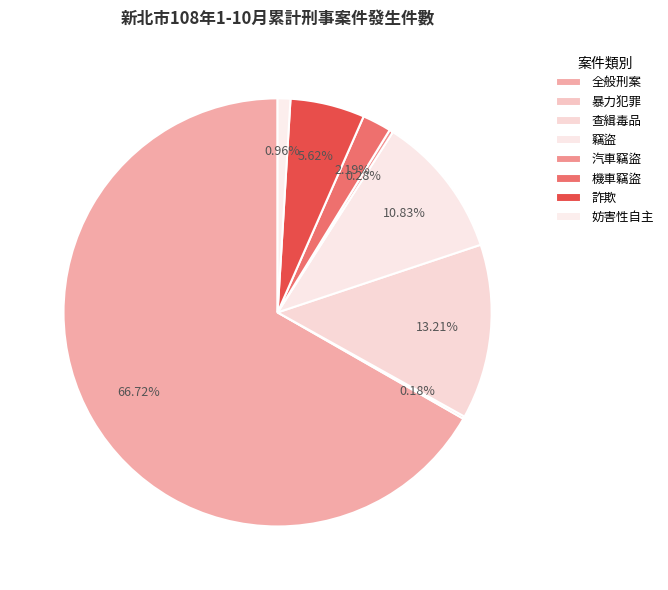

Which slice is the largest?

全般刑案